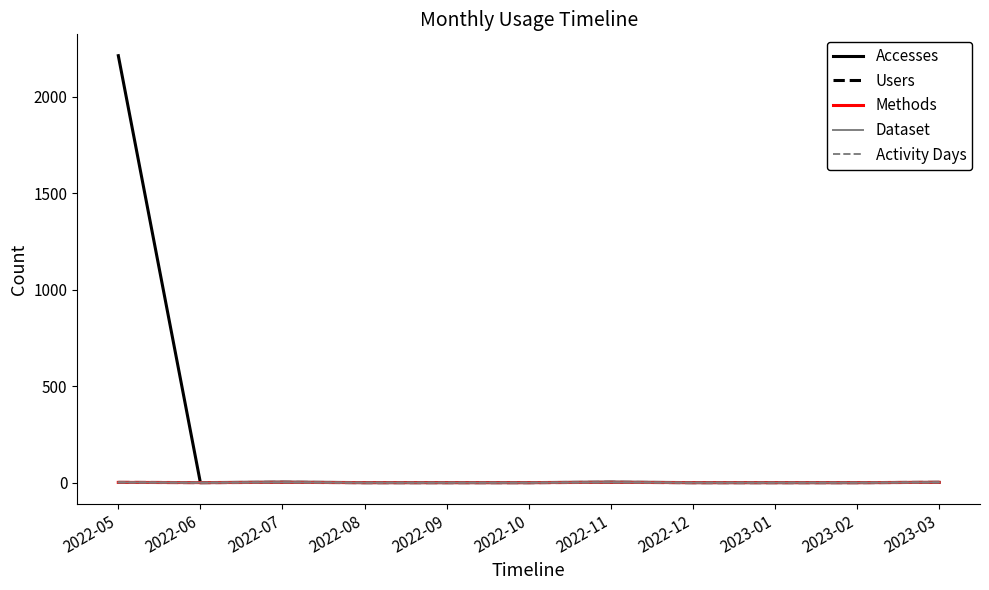

Reading right to left, transcribe all the data shown in this chart.

Accesses: 1	0	0	0	2	0	0	0	2	0	2213
Users: 1	0	0	0	1	0	0	0	1	0	1
Methods: 1	0	0	0	1	0	0	0	1	0	1
Dataset: 1	0	0	0	1	0	0	0	1	0	1
Activity Days: 1	0	0	0	1	0	0	0	1	0	1